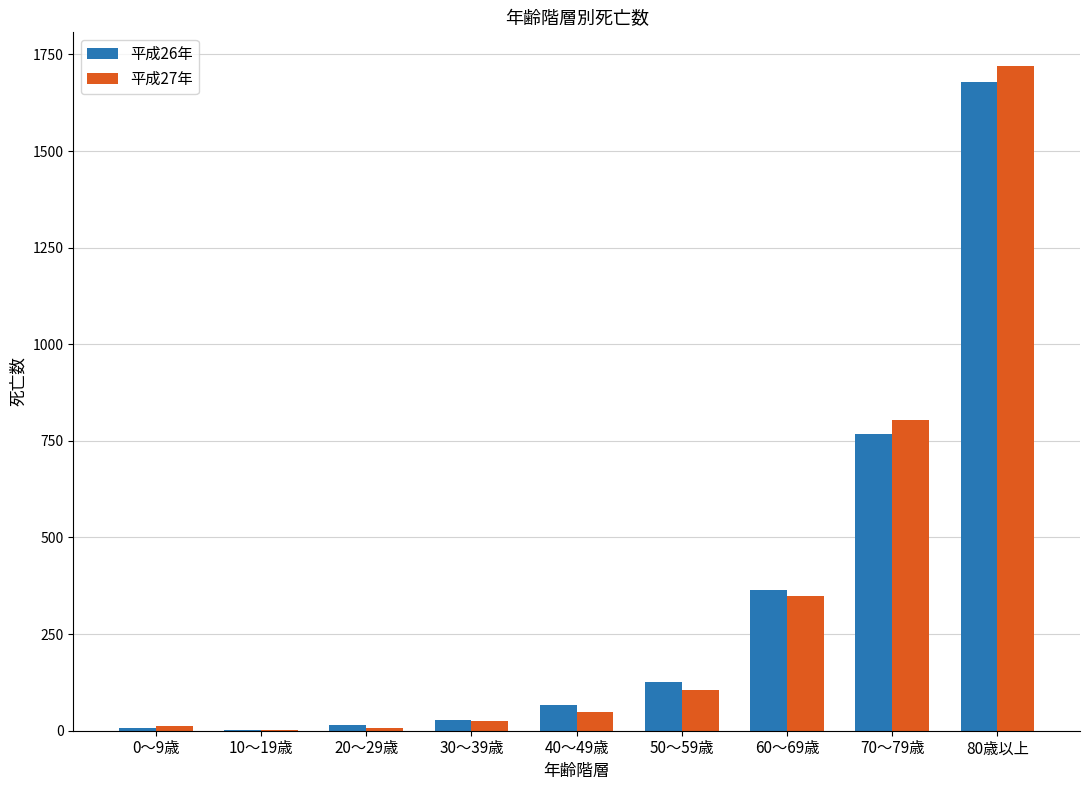

The value of 平成26年 at 70～79歳 is 490. True or false?

False